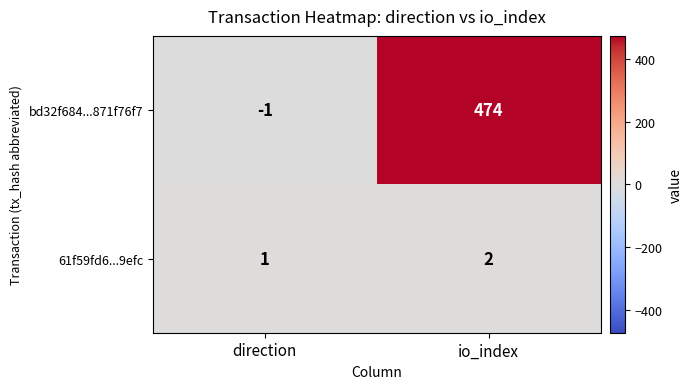

How many values in bd32f684...871f76f7 are above zero?

1